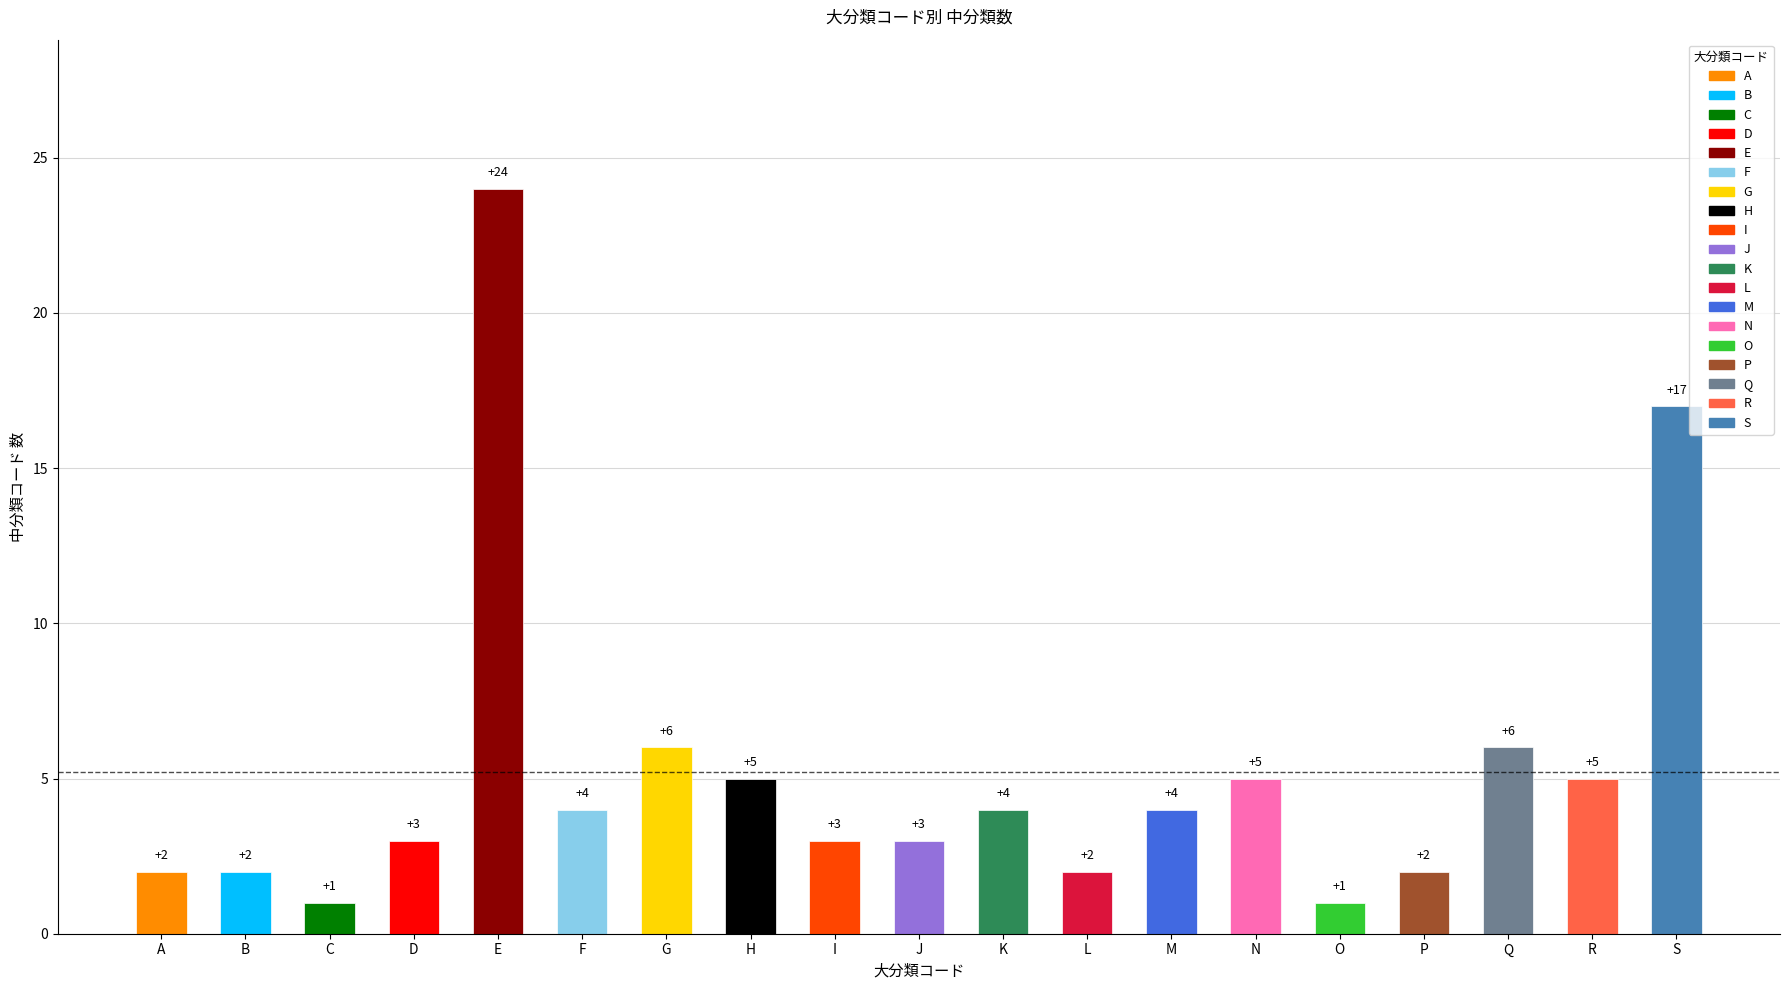

What is the average value?

5